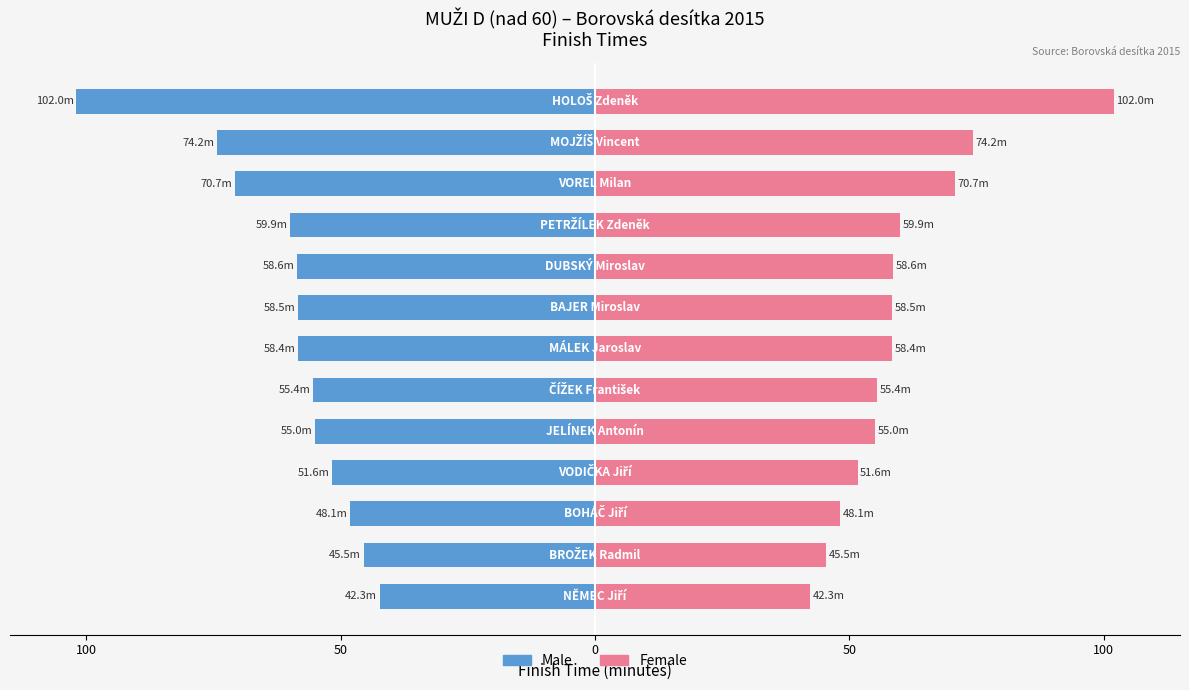

Reading left to right, list all the values displayed in this chart.

Male: -42.3	-45.5	-48.1	-51.6	-55.0	-55.4	-58.4	-58.5	-58.6	-59.9	-70.7	-74.2	-102.0
Female: 42.3	45.5	48.1	51.6	55.0	55.4	58.4	58.5	58.6	59.9	70.7	74.2	102.0